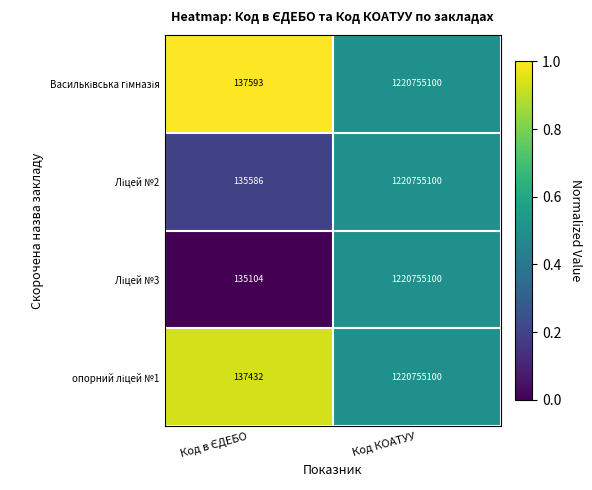

At which category is the sum across all series the highest?

Код КОАТУУ